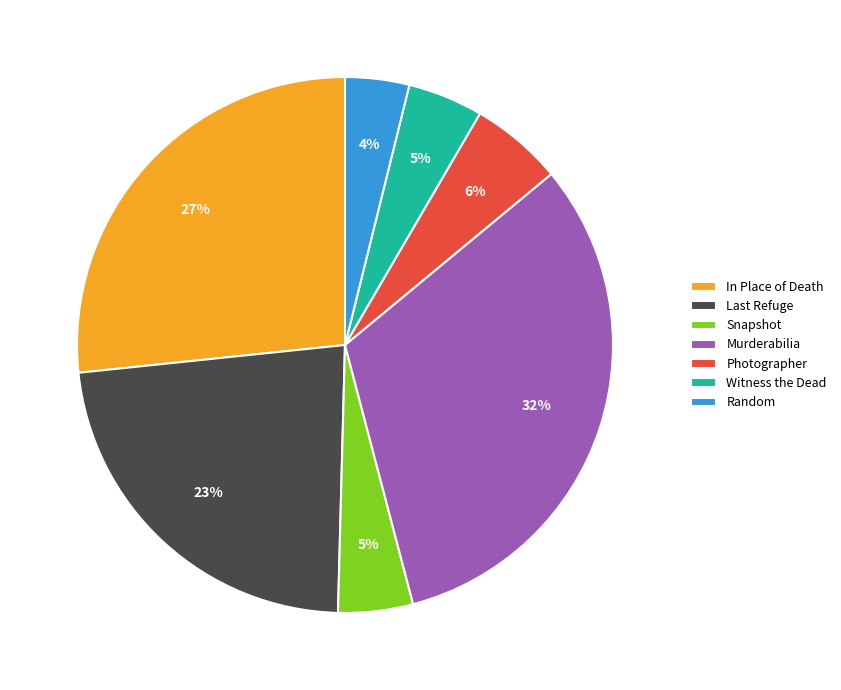

Between Photographer and Snapshot, which is larger?

Photographer